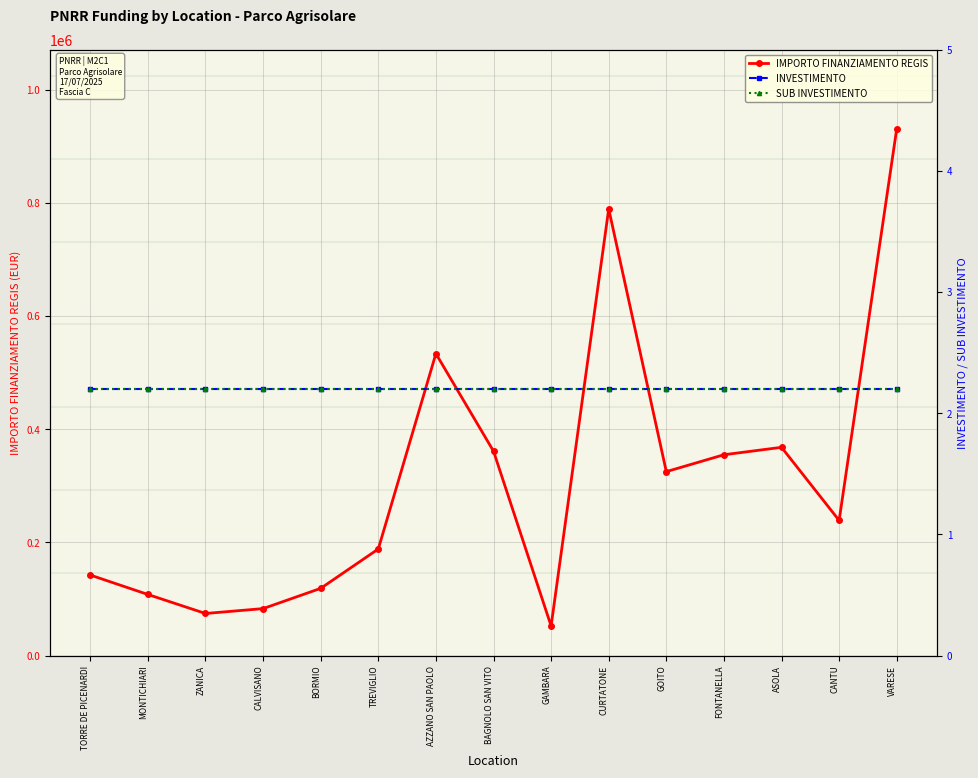

What is the approximate value of INVESTIMENTO at ZANICA?

2.2